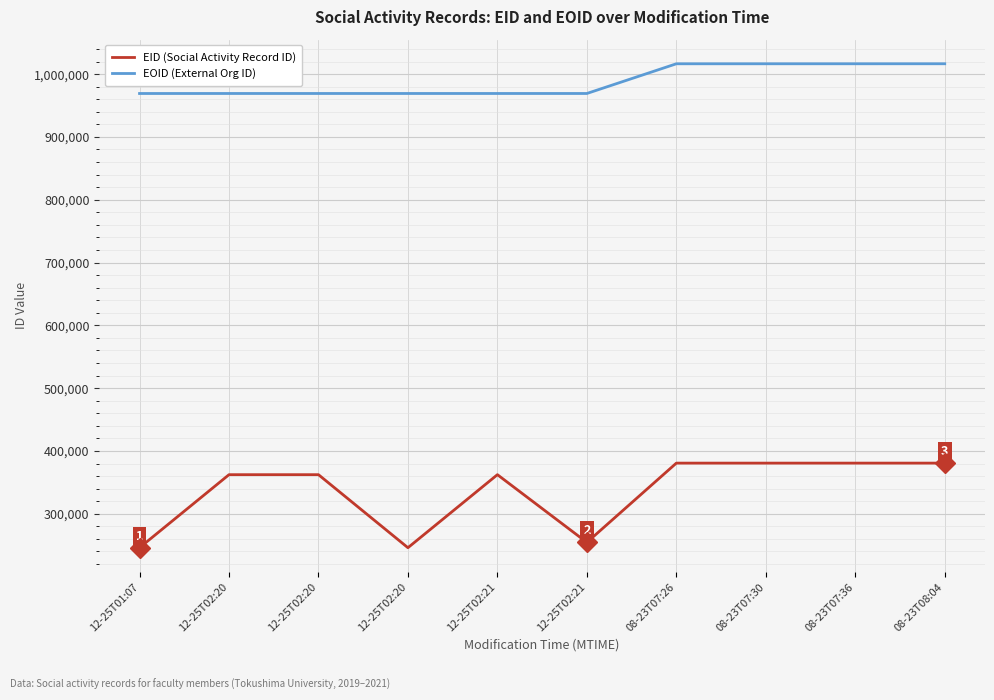

What are all the series names shown in the legend?

EID (Social Activity Record ID), EOID (External Org ID)